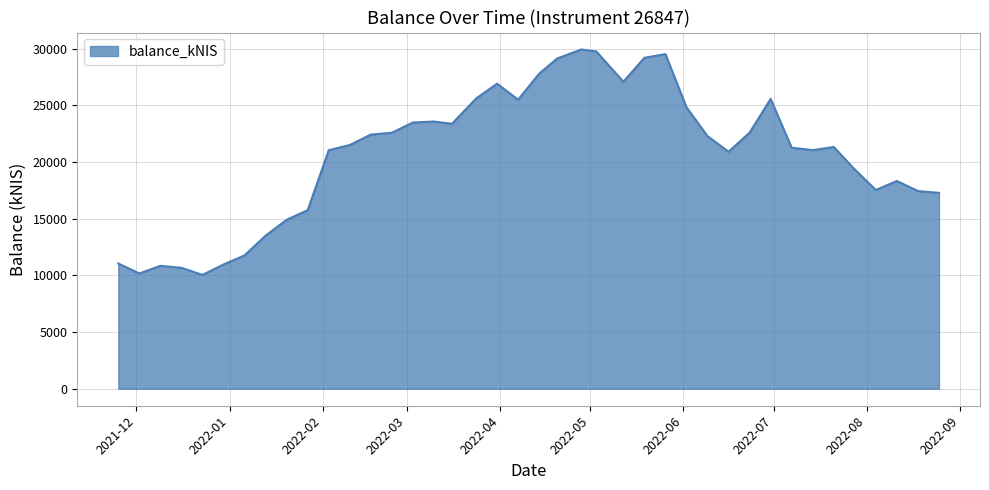

What is the maximum value shown in the chart?

29929.1